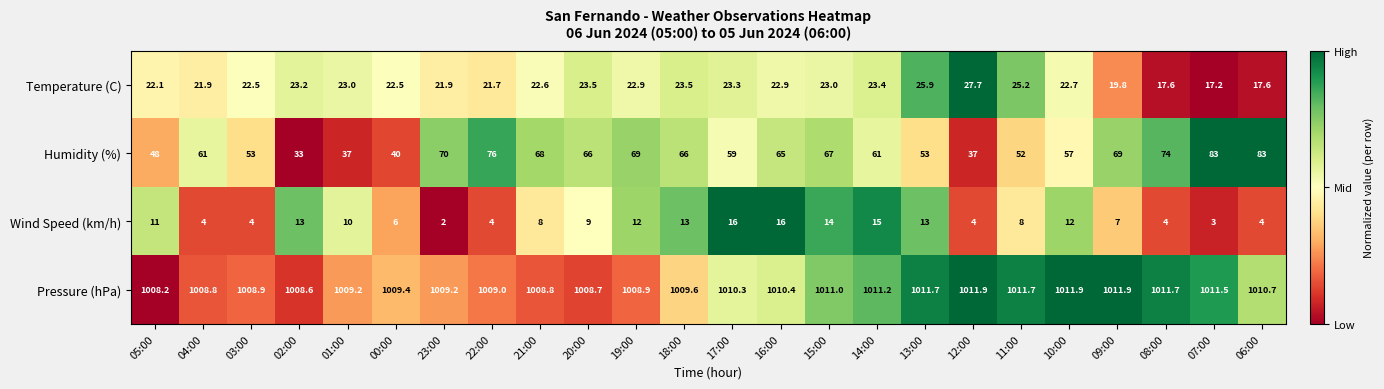

What is the spread (max minus min) of values at 01:00?

999.2